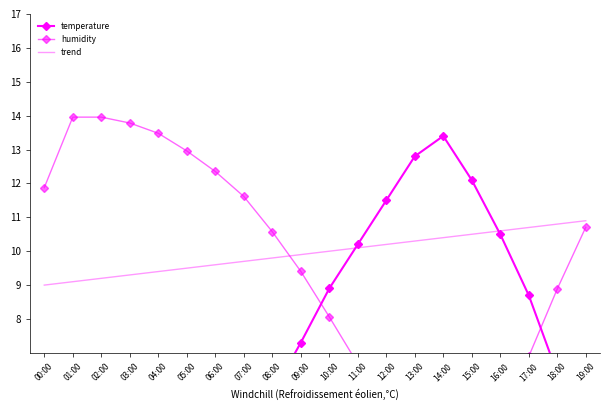

Reading left to right, transcribe all the data shown in this chart.

temperature: 00:00=2.5	01:00=2.1	02:00=1.8	03:00=2.0	04:00=2.3	05:00=2.6	06:00=3.1	07:00=4.2	08:00=5.8	09:00=7.3	10:00=8.9	11:00=10.2	12:00=11.5	13:00=12.8	14:00=13.4	15:00=12.1	16:00=10.5	17:00=8.7	18:00=6.4	19:00=4.8
humidity: 00:00=11.9	01:00=14.0	02:00=14.0	03:00=13.8	04:00=13.5	05:00=13.0	06:00=12.4	07:00=11.6	08:00=10.6	09:00=9.4	10:00=8.1	11:00=6.7	12:00=5.2	13:00=3.8	14:00=2.4	15:00=3.5	16:00=5.0	17:00=6.9	18:00=8.9	19:00=10.7
trend: 00:00=9.0	01:00=9.1	02:00=9.2	03:00=9.3	04:00=9.4	05:00=9.5	06:00=9.6	07:00=9.7	08:00=9.8	09:00=9.9	10:00=10.0	11:00=10.1	12:00=10.2	13:00=10.3	14:00=10.4	15:00=10.5	16:00=10.6	17:00=10.7	18:00=10.8	19:00=10.9